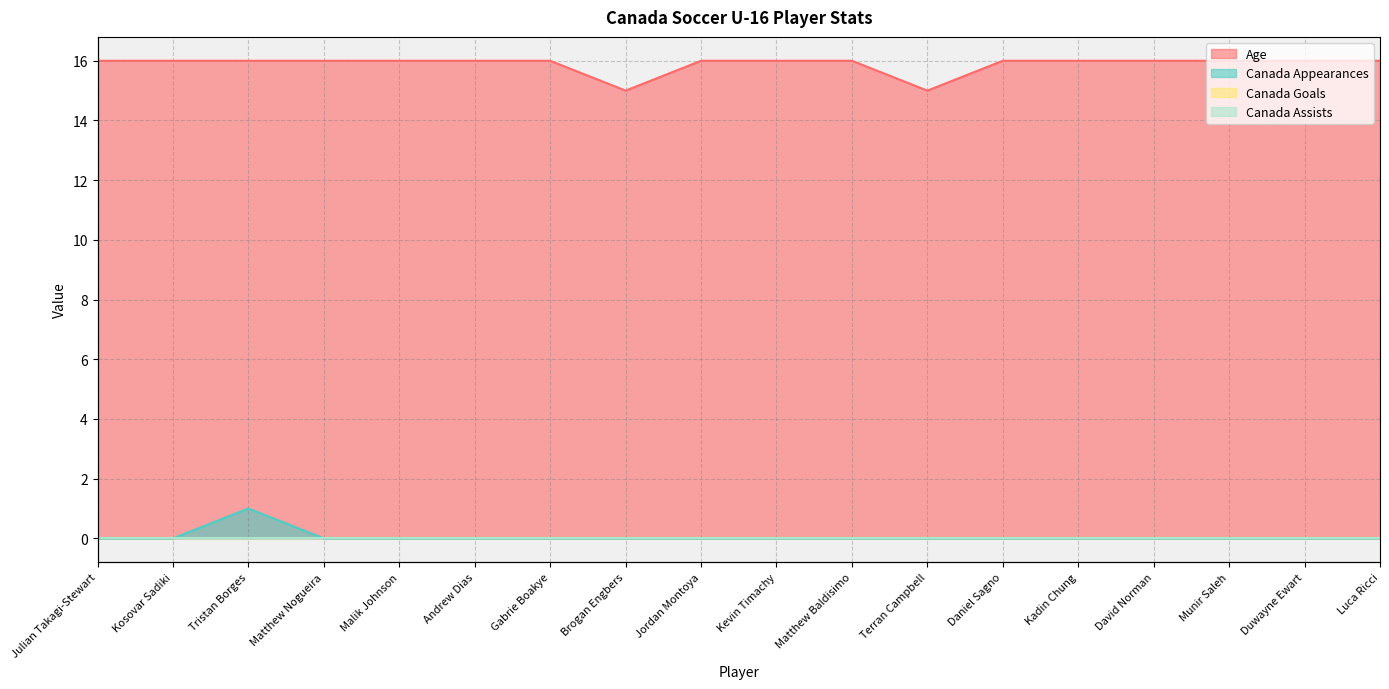

What is the difference between the maximum and minimum values in the Age series?

1